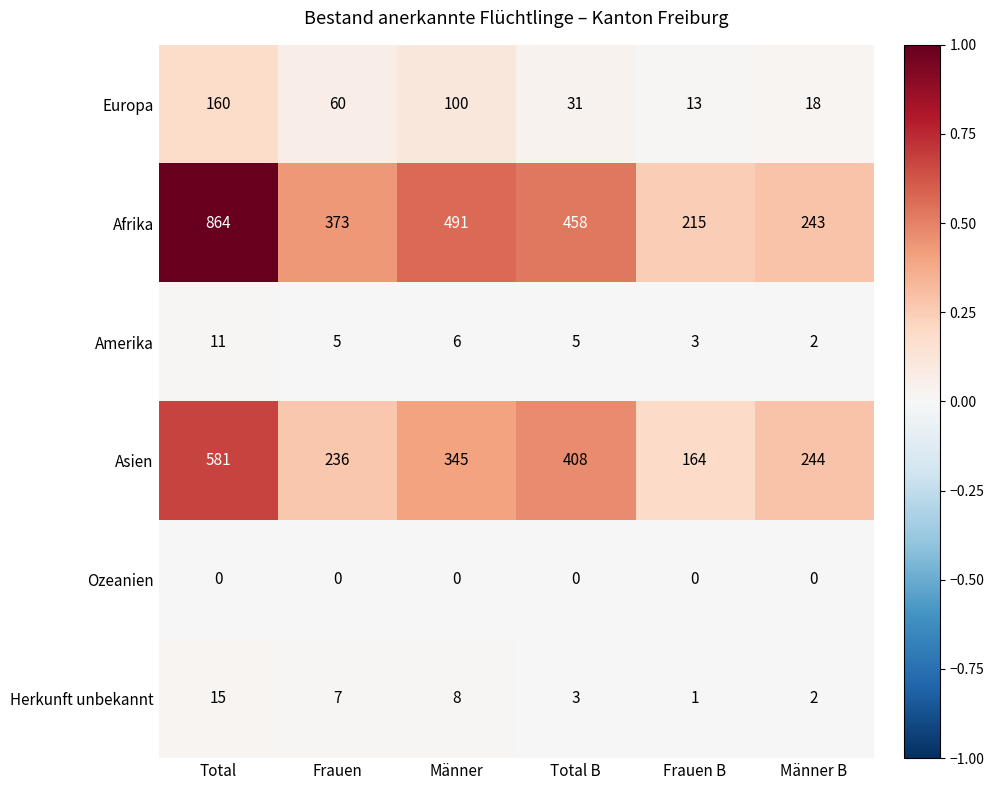

What is the difference between the maximum and second lowest values in the Asien series?

345